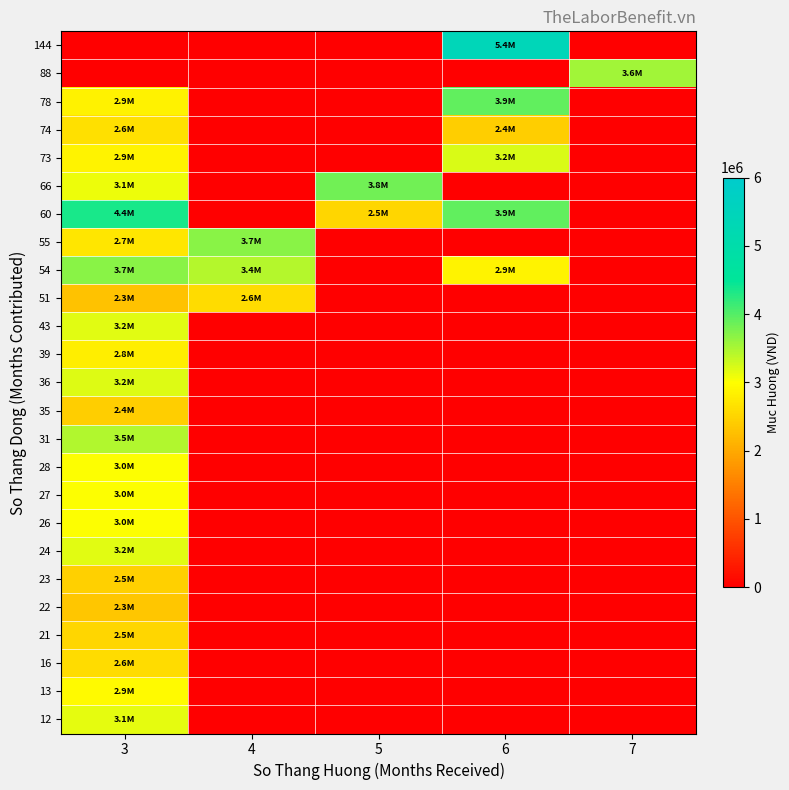

Rank the series by their maximum value, from highest to lowest.

144, 60, 78, 66, 55, 54, 88, 31, 73, 36, 24, 43, 12, 27, 26, 28, 13, 39, 74, 16, 51, 21, 23, 35, 22